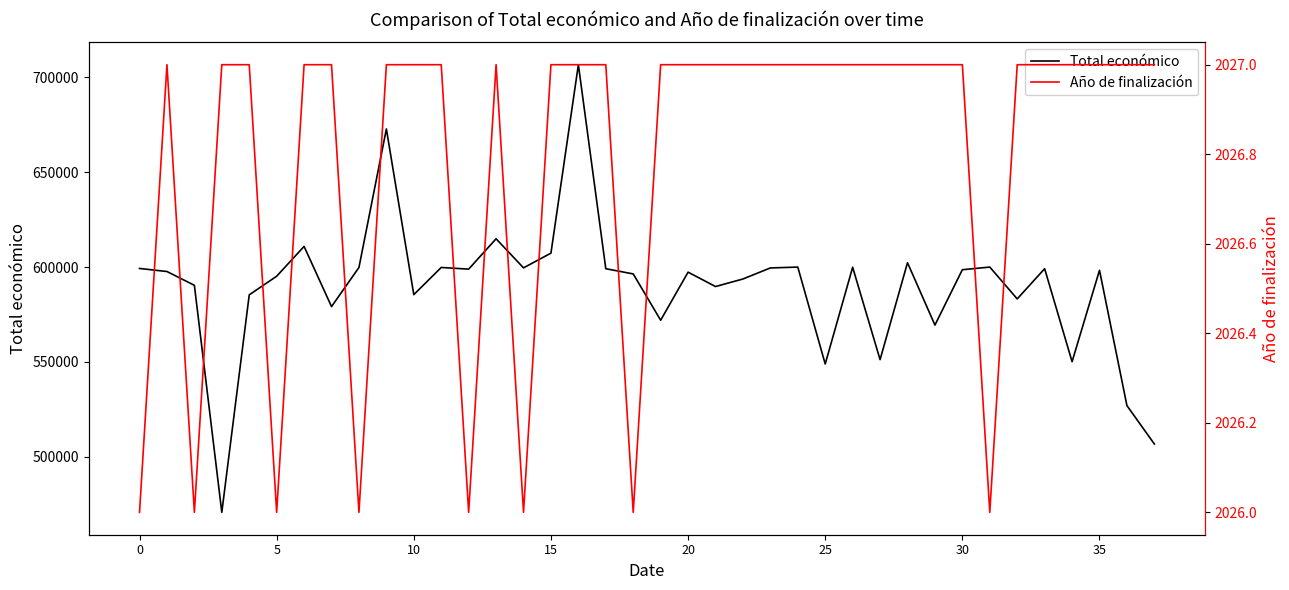

Does the chart have visible grid lines?

No